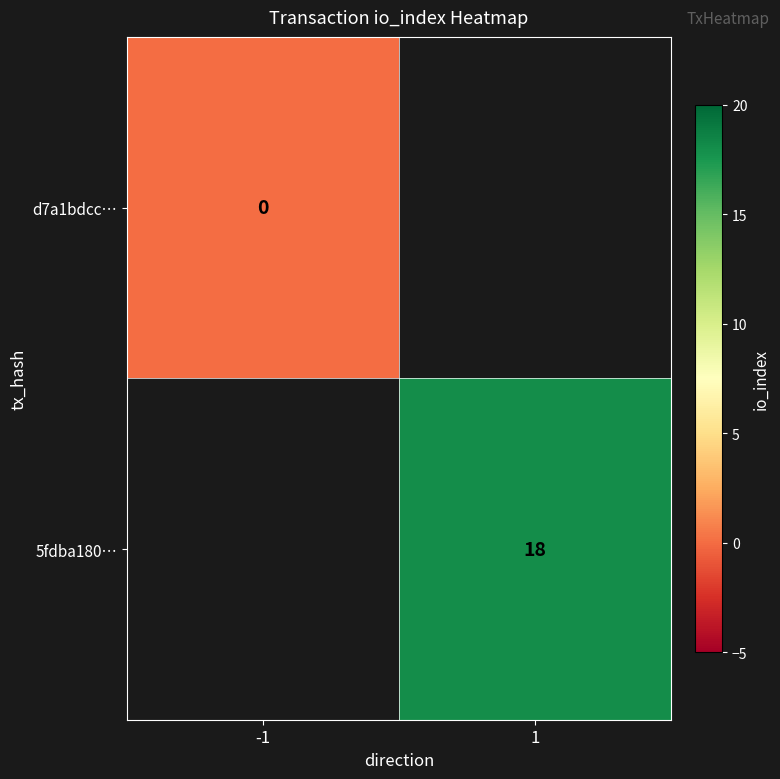

The value of 5fdba180… at 1 is 18. True or false?

True